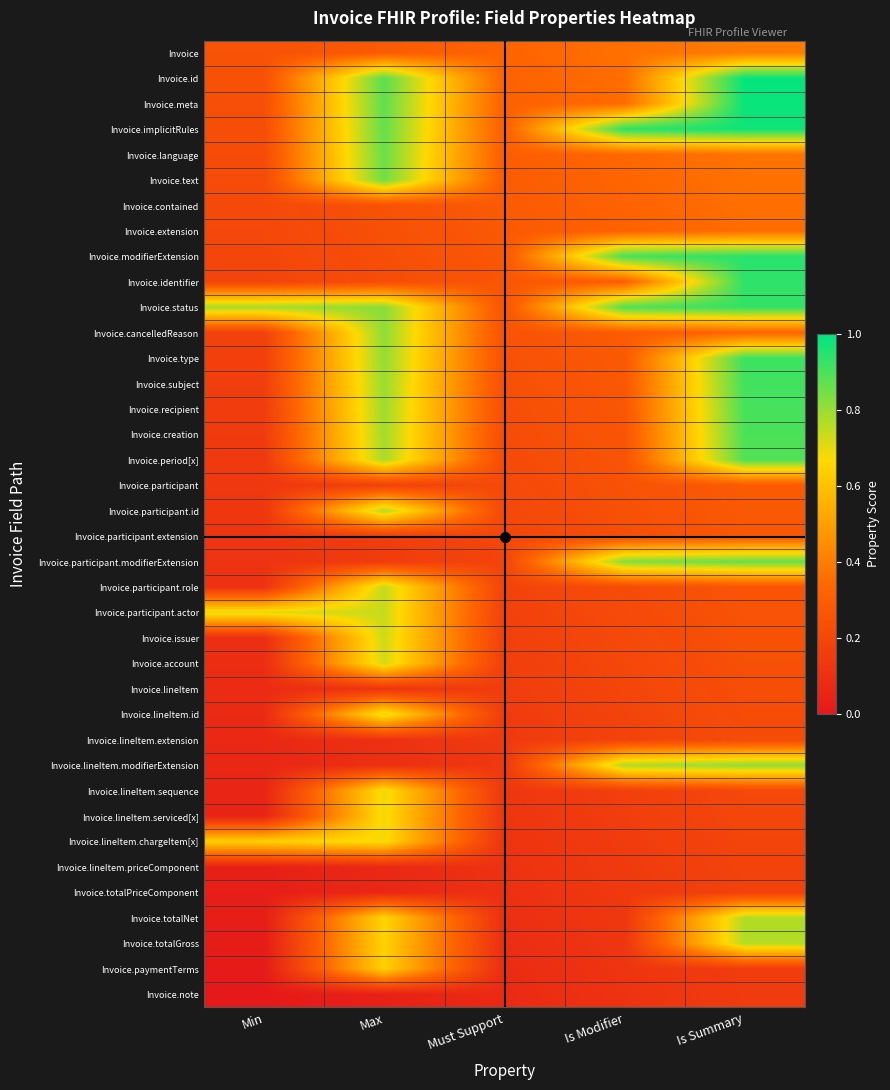

Reading right to left, list all the values displayed in this chart.

Invoice: Is Summary=0.4	Is Modifier=0.4	Must Support=0.3	Max=0.3	Min=0.2
Invoice.id: Is Summary=1.0	Is Modifier=0.4	Must Support=0.3	Max=0.9	Min=0.2
Invoice.meta: Is Summary=1.0	Is Modifier=0.3	Must Support=0.3	Max=0.9	Min=0.2
Invoice.implicitRules: Is Summary=1.0	Is Modifier=0.9	Must Support=0.3	Max=0.9	Min=0.2
Invoice.language: Is Summary=0.4	Is Modifier=0.3	Must Support=0.3	Max=0.9	Min=0.2
Invoice.text: Is Summary=0.4	Is Modifier=0.3	Must Support=0.3	Max=0.9	Min=0.2
Invoice.contained: Is Summary=0.4	Is Modifier=0.3	Must Support=0.3	Max=0.2	Min=0.2
Invoice.extension: Is Summary=0.4	Is Modifier=0.3	Must Support=0.3	Max=0.2	Min=0.2
Invoice.modifierExtension: Is Summary=0.9	Is Modifier=0.9	Must Support=0.3	Max=0.2	Min=0.2
Invoice.identifier: Is Summary=0.9	Is Modifier=0.3	Must Support=0.3	Max=0.2	Min=0.2
Invoice.status: Is Summary=0.9	Is Modifier=0.9	Must Support=0.3	Max=0.8	Min=0.8
Invoice.cancelledReason: Is Summary=0.3	Is Modifier=0.3	Must Support=0.3	Max=0.8	Min=0.2
Invoice.type: Is Summary=0.9	Is Modifier=0.3	Must Support=0.2	Max=0.8	Min=0.2
Invoice.subject: Is Summary=0.9	Is Modifier=0.3	Must Support=0.2	Max=0.8	Min=0.2
Invoice.recipient: Is Summary=0.9	Is Modifier=0.3	Must Support=0.2	Max=0.8	Min=0.2
Invoice.creation: Is Summary=0.9	Is Modifier=0.3	Must Support=0.2	Max=0.8	Min=0.1
Invoice.period[x]: Is Summary=0.9	Is Modifier=0.3	Must Support=0.2	Max=0.8	Min=0.1
Invoice.participant: Is Summary=0.3	Is Modifier=0.2	Must Support=0.2	Max=0.2	Min=0.1
Invoice.participant.id: Is Summary=0.3	Is Modifier=0.2	Must Support=0.2	Max=0.8	Min=0.1
Invoice.participant.extension: Is Summary=0.3	Is Modifier=0.2	Must Support=0.2	Max=0.2	Min=0.1
Invoice.participant.modifierExtension: Is Summary=0.9	Is Modifier=0.8	Must Support=0.2	Max=0.2	Min=0.1
Invoice.participant.role: Is Summary=0.3	Is Modifier=0.2	Must Support=0.2	Max=0.7	Min=0.1
Invoice.participant.actor: Is Summary=0.3	Is Modifier=0.2	Must Support=0.2	Max=0.7	Min=0.7
Invoice.issuer: Is Summary=0.2	Is Modifier=0.2	Must Support=0.2	Max=0.7	Min=0.1
Invoice.account: Is Summary=0.2	Is Modifier=0.2	Must Support=0.2	Max=0.7	Min=0.1
Invoice.lineItem: Is Summary=0.2	Is Modifier=0.2	Must Support=0.2	Max=0.1	Min=0.1
Invoice.lineItem.id: Is Summary=0.2	Is Modifier=0.2	Must Support=0.1	Max=0.7	Min=0.1
Invoice.lineItem.extension: Is Summary=0.2	Is Modifier=0.2	Must Support=0.1	Max=0.1	Min=0.1
Invoice.lineItem.modifierExtension: Is Summary=0.8	Is Modifier=0.8	Must Support=0.1	Max=0.1	Min=0.1
Invoice.lineItem.sequence: Is Summary=0.2	Is Modifier=0.2	Must Support=0.1	Max=0.7	Min=0.1
Invoice.lineItem.serviced[x]: Is Summary=0.2	Is Modifier=0.2	Must Support=0.1	Max=0.7	Min=0.0
Invoice.lineItem.chargeItem[x]: Is Summary=0.2	Is Modifier=0.2	Must Support=0.1	Max=0.7	Min=0.6
Invoice.lineItem.priceComponent: Is Summary=0.2	Is Modifier=0.1	Must Support=0.1	Max=0.1	Min=0.0
Invoice.totalPriceComponent: Is Summary=0.2	Is Modifier=0.1	Must Support=0.1	Max=0.1	Min=0.0
Invoice.totalNet: Is Summary=0.8	Is Modifier=0.1	Must Support=0.1	Max=0.7	Min=0.0
Invoice.totalGross: Is Summary=0.8	Is Modifier=0.1	Must Support=0.1	Max=0.7	Min=0.0
Invoice.paymentTerms: Is Summary=0.2	Is Modifier=0.1	Must Support=0.1	Max=0.6	Min=0.0
Invoice.note: Is Summary=0.1	Is Modifier=0.1	Must Support=0.1	Max=0.0	Min=0.0